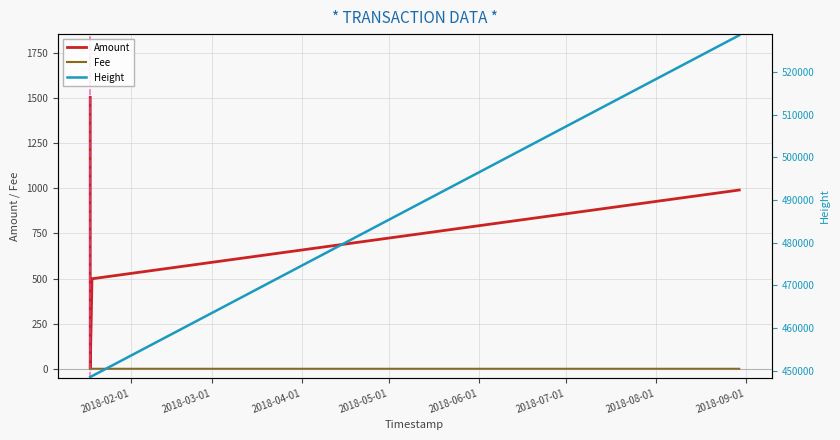

True or false: Height and Amount intersect in this chart.

False